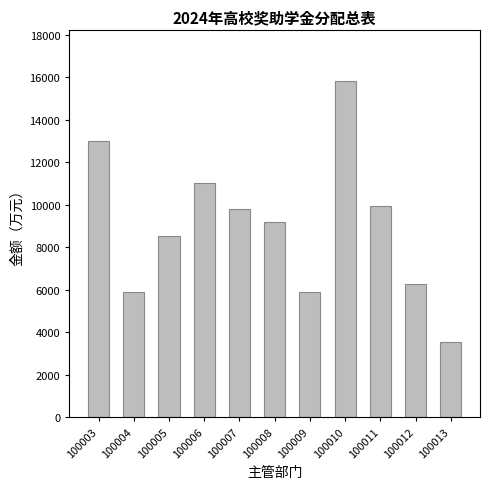

Read the value at 100003.

13029.3